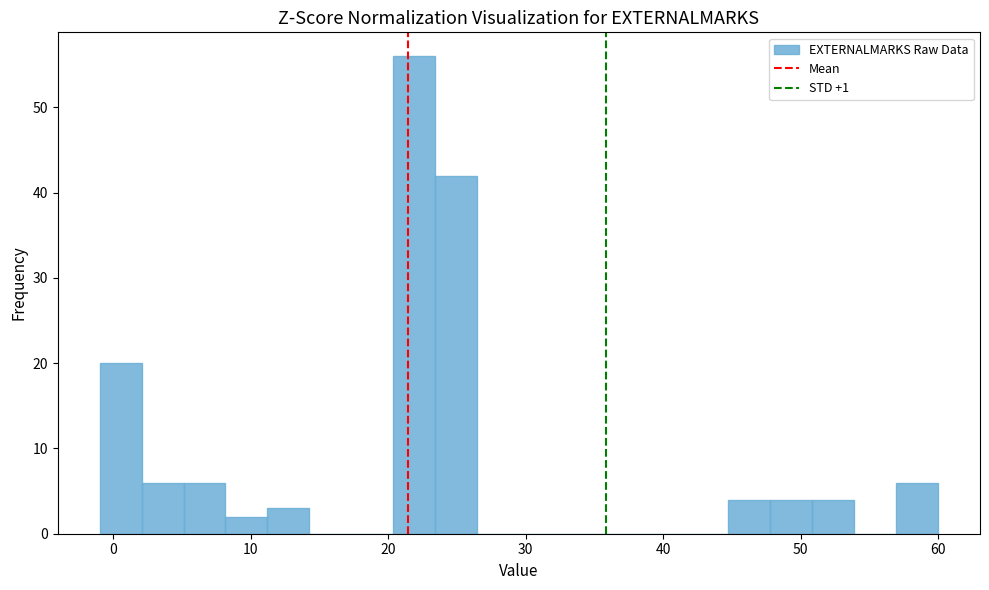

Around what value on the x-axis is the tallest bar? Give the approximate position of its centre, as read against the axis.

22